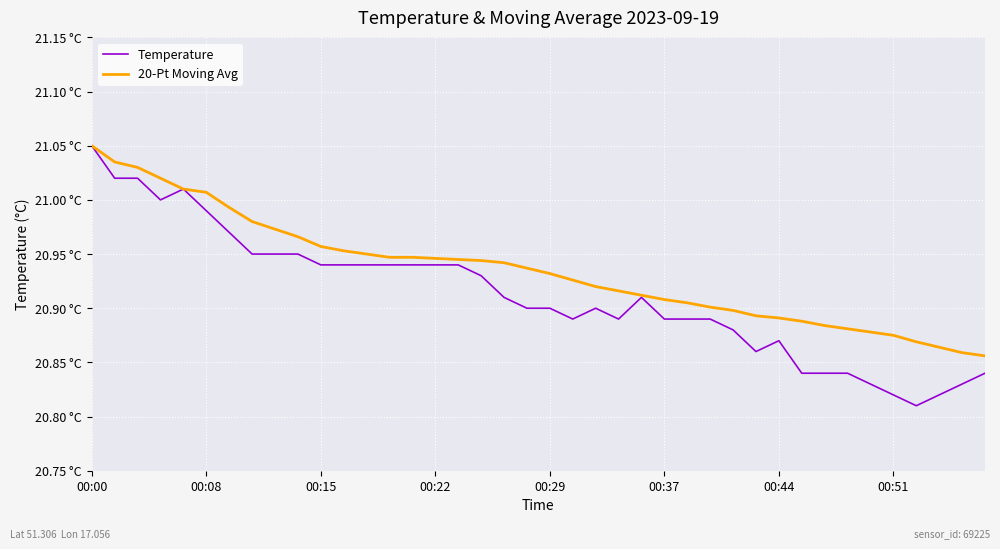

Reading left to right, list all the values displayed in this chart.

Temperature: 21.1	21.0	21.0	21.0	21.0	21.0	21.0	20.9	20.9	20.9	20.9	20.9	20.9	20.9	20.9	20.9	20.9	20.9	20.9	20.9	20.9	20.9	20.9	20.9	20.9	20.9	20.9	20.9	20.9	20.9	20.9	20.8	20.8	20.8	20.8	20.8	20.8	20.8	20.8	20.8
20-Pt Moving Avg: 21.1	21.0	21.0	21.0	21.0	21.0	21.0	21.0	21.0	21.0	21.0	21.0	20.9	20.9	20.9	20.9	20.9	20.9	20.9	20.9	20.9	20.9	20.9	20.9	20.9	20.9	20.9	20.9	20.9	20.9	20.9	20.9	20.9	20.9	20.9	20.9	20.9	20.9	20.9	20.9